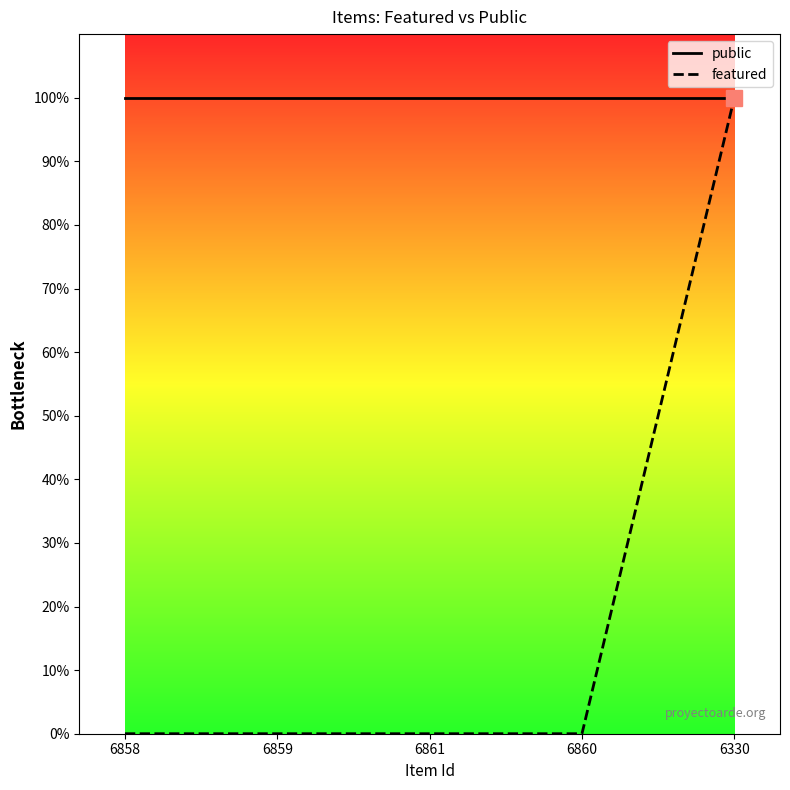

What position from the left is 6860?

4